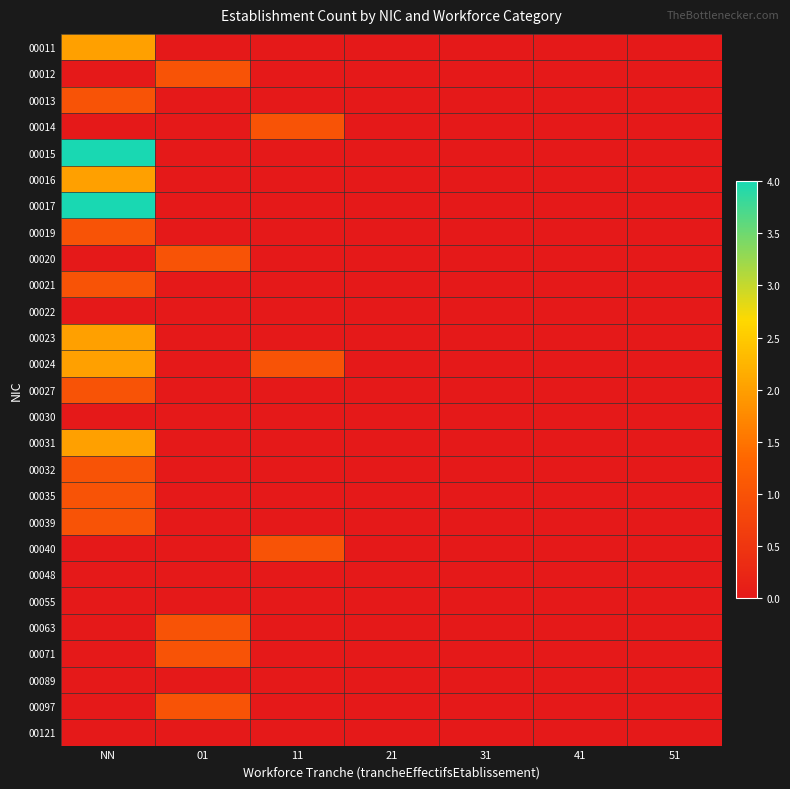

Which has a higher value, 01 or 21?

01